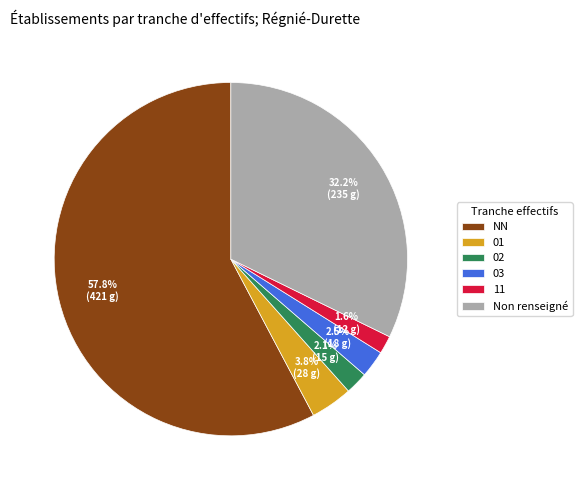

To the nearest percent, what is the average slice percentage?

17%